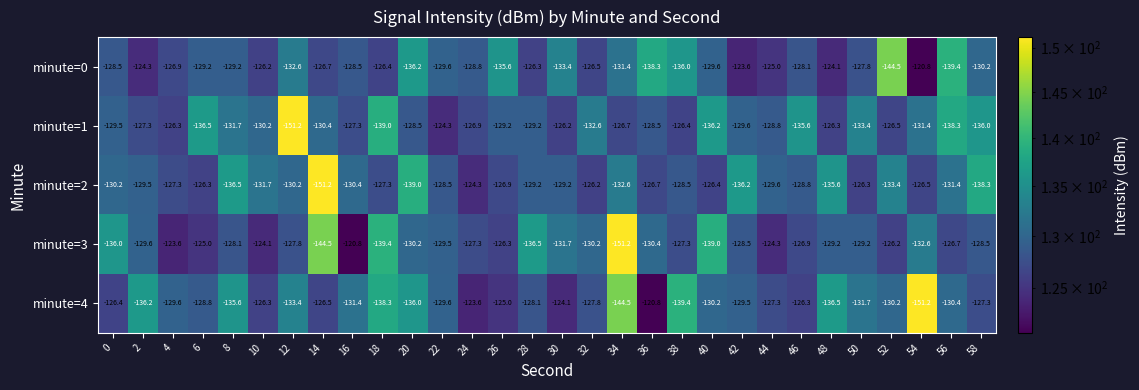

Which series changed the most between 36 and 50?

minute=4